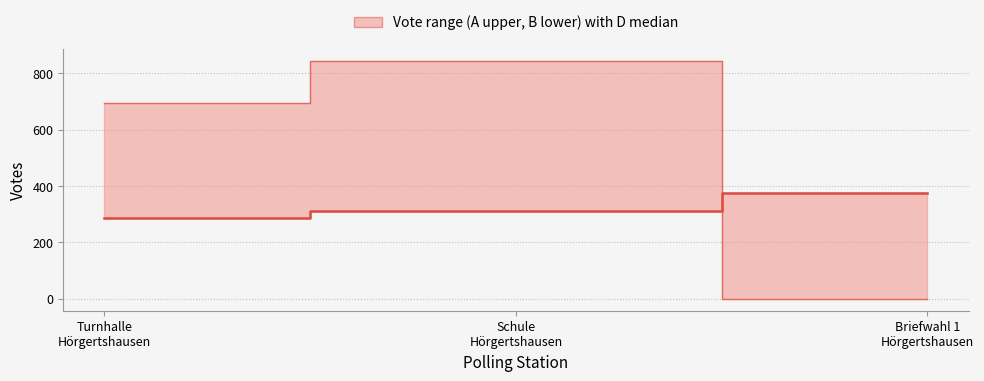

What is the change in value from Turnhalle
Hörgertshausen to Schule
Hörgertshausen?

+25